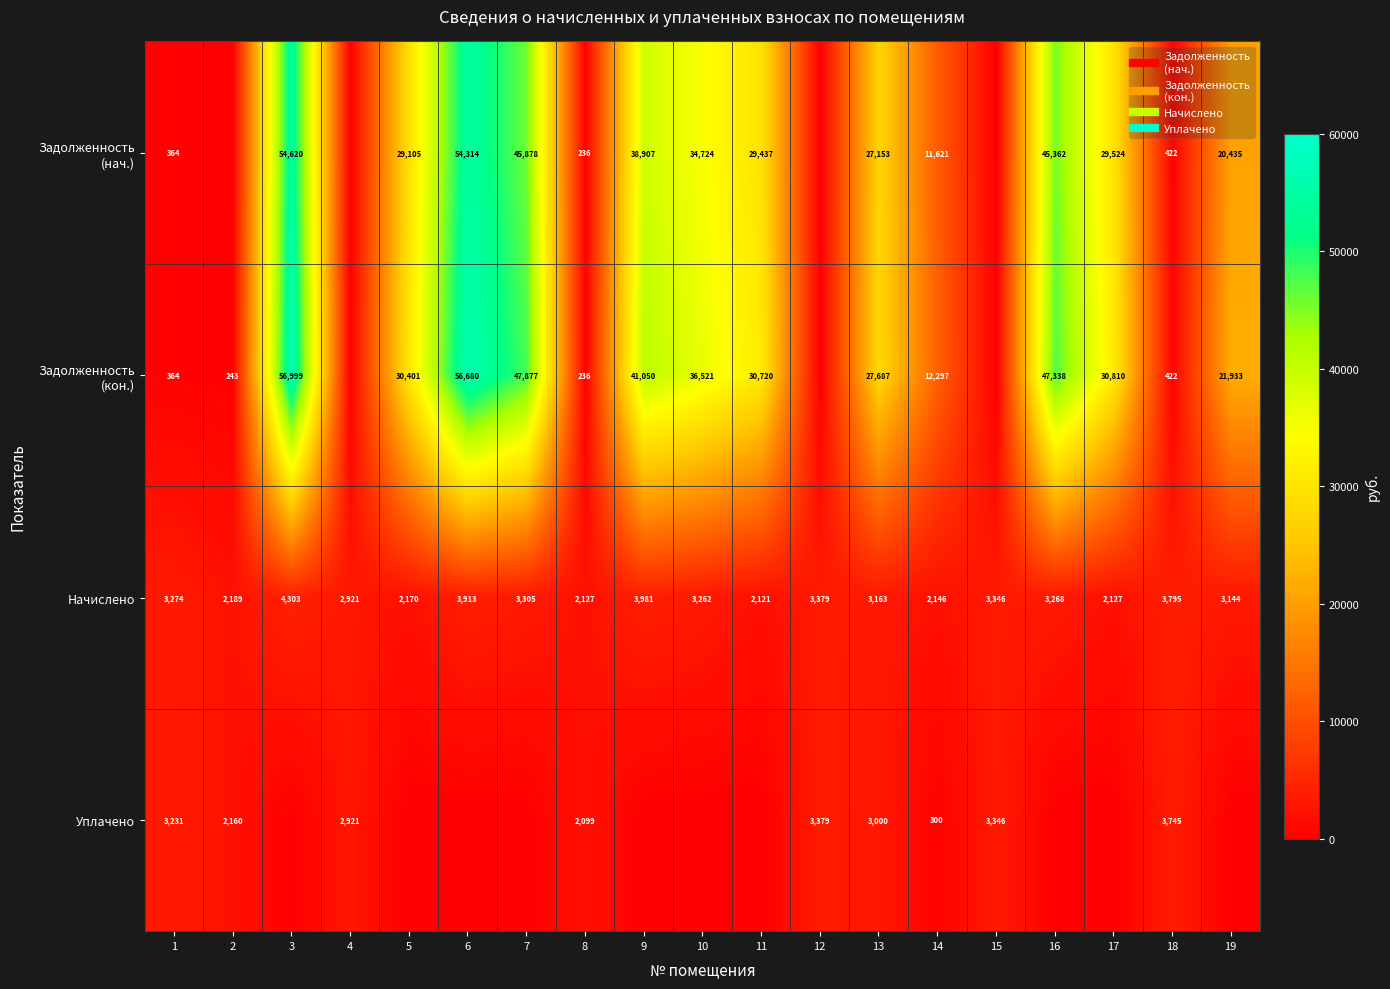

Count the number of categories in the chart.

19